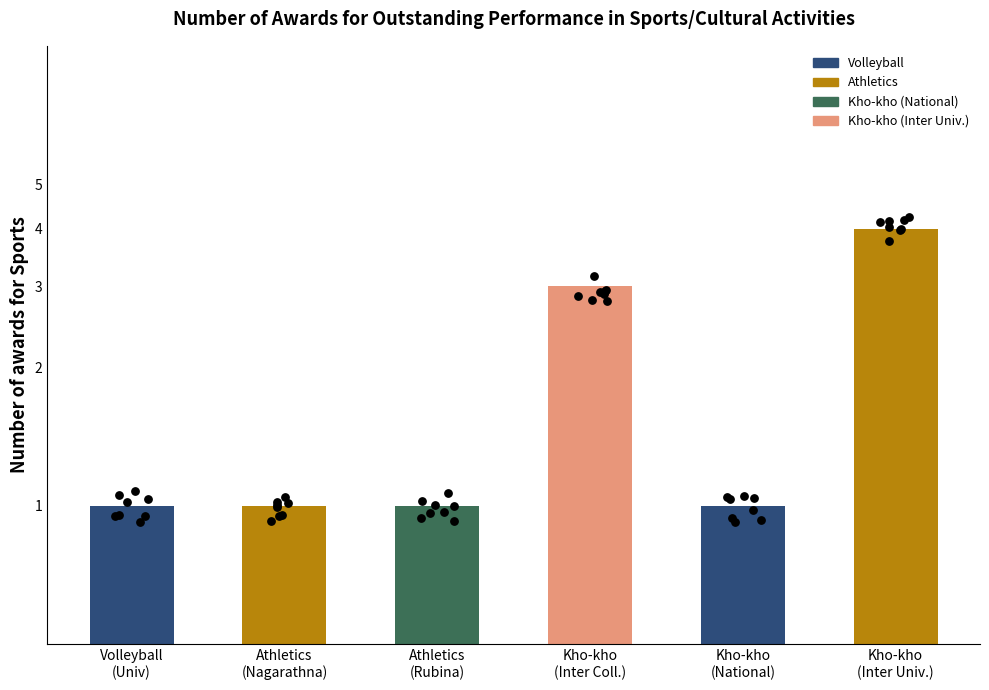

Between Athletics
(Rubina) and Athletics
(Nagarathna), which is larger?

Athletics
(Nagarathna)